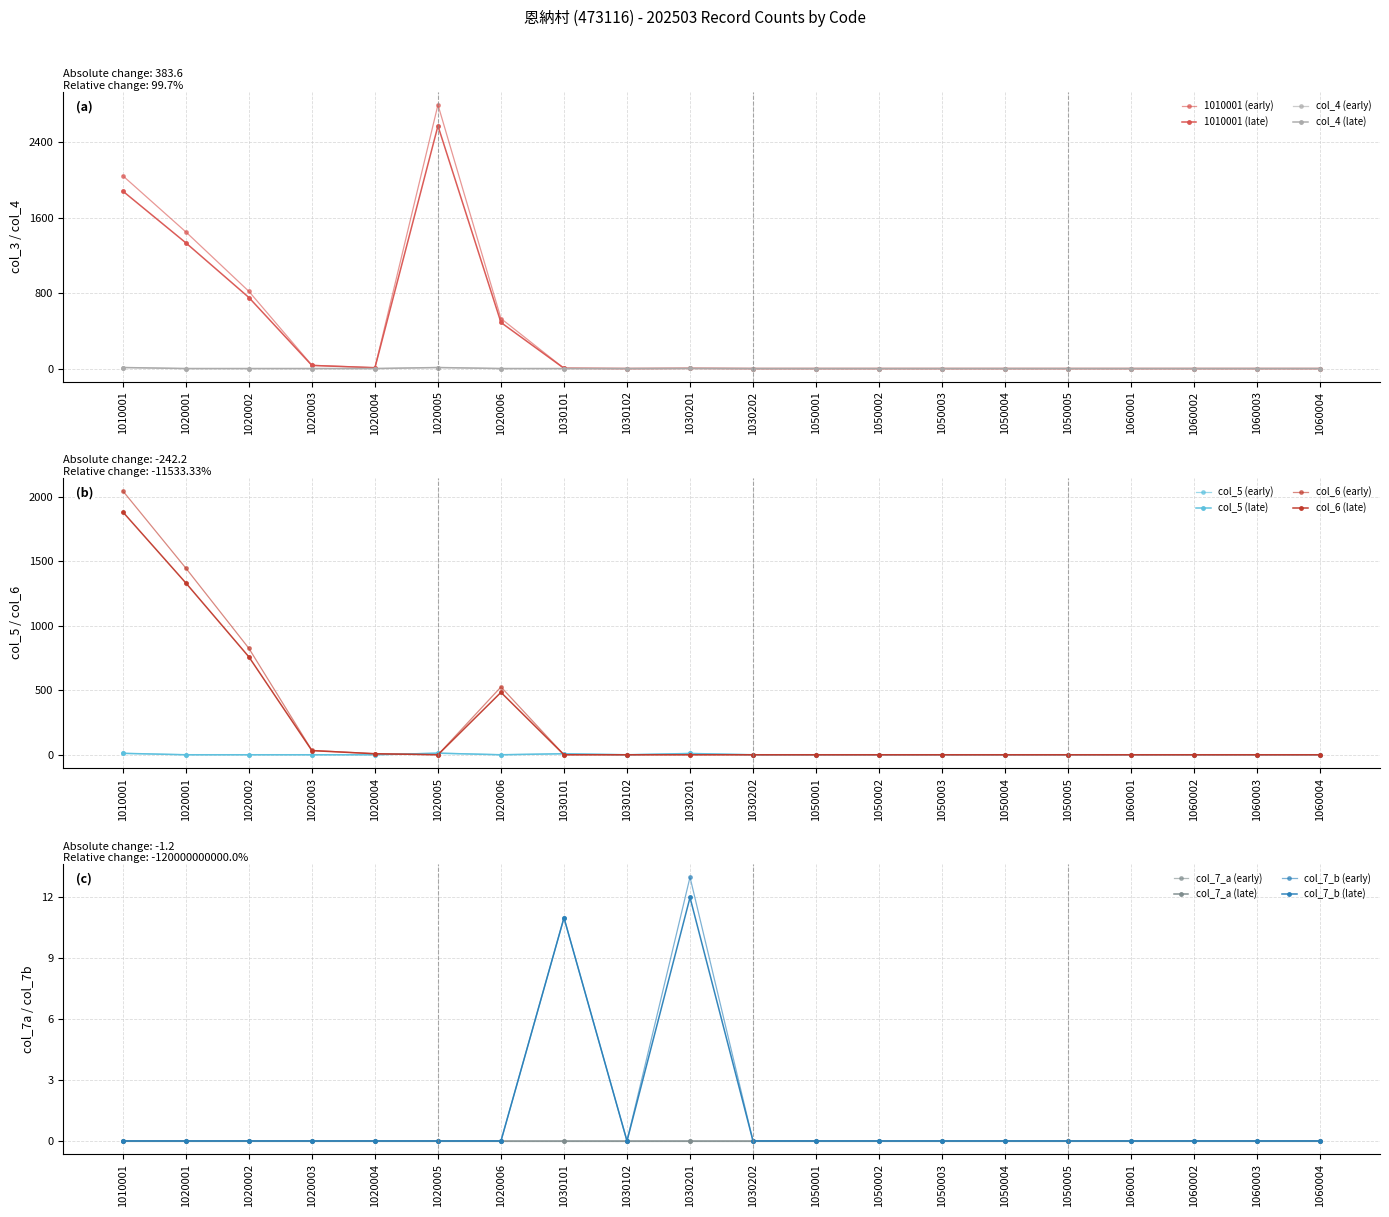

The col_6 series shows 8 at 1020004. True or false?

True